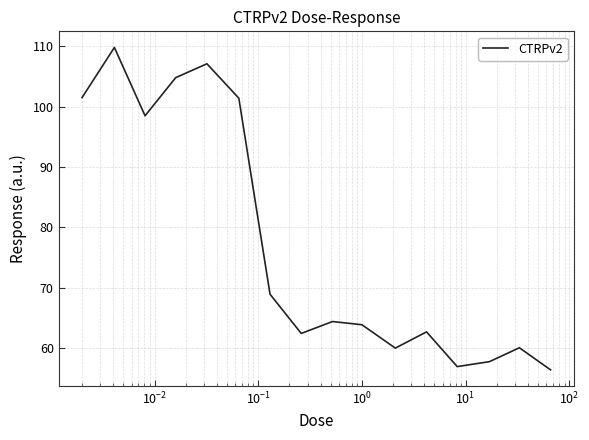

What is the smallest value displayed?

56.4